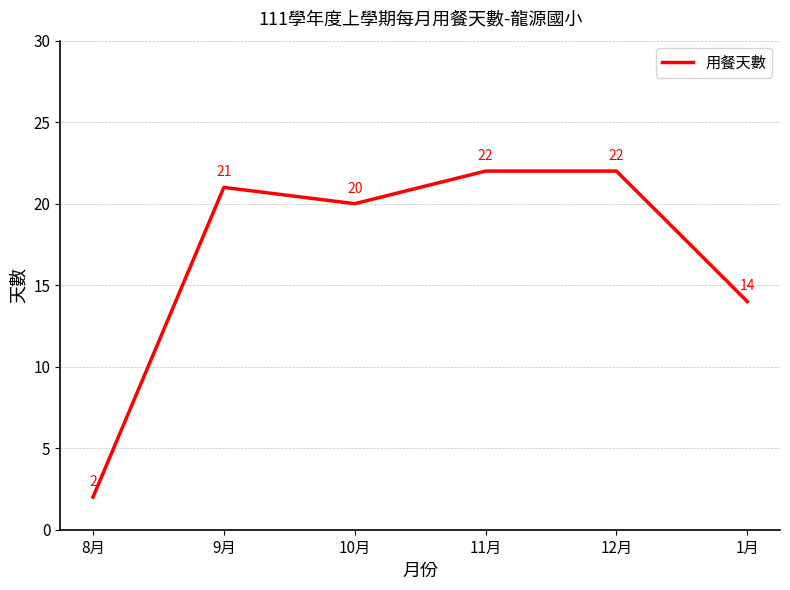

Reading left to right, what are all the values shown in this chart?

2	21	20	22	22	14